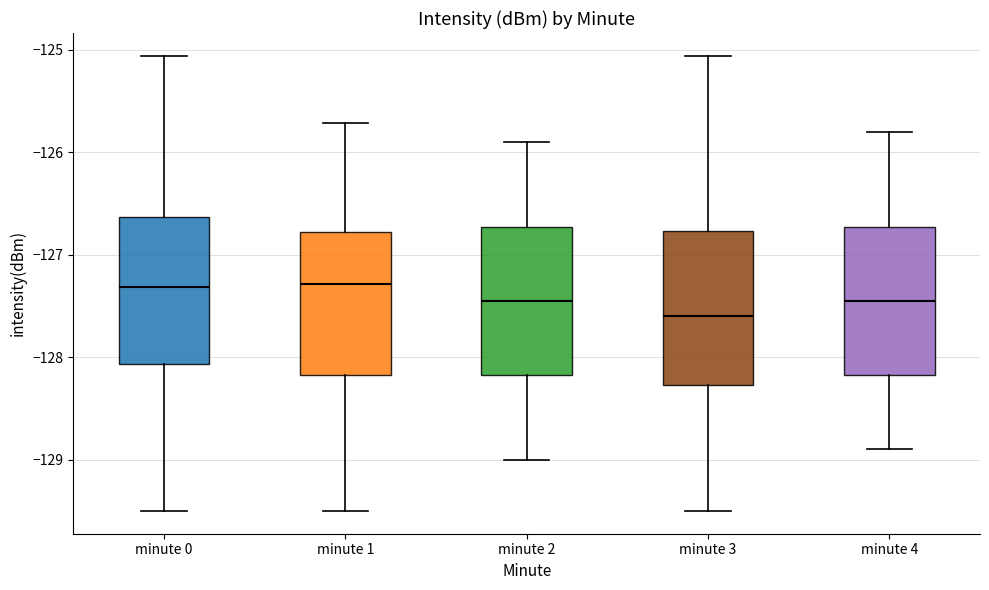

Where does the upper whisker of the box for minute 3 end on the y-axis? The values are not printed on the chart, so give them approximately, as read against the axis.

-125.1